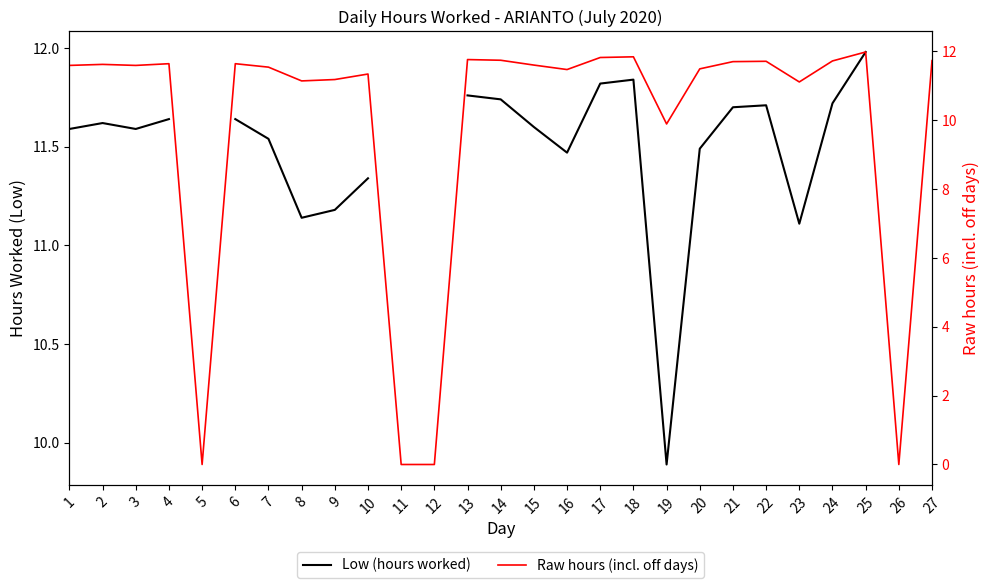

At which label does Raw hours (incl. off days) reach its peak?

25